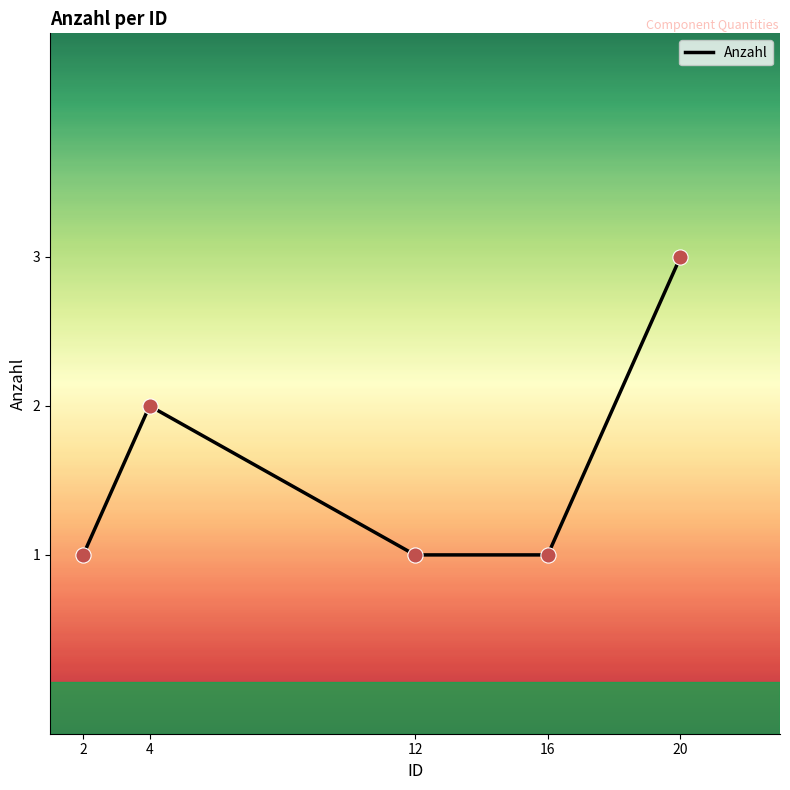

What is the change in value from 4 to 20?

+1